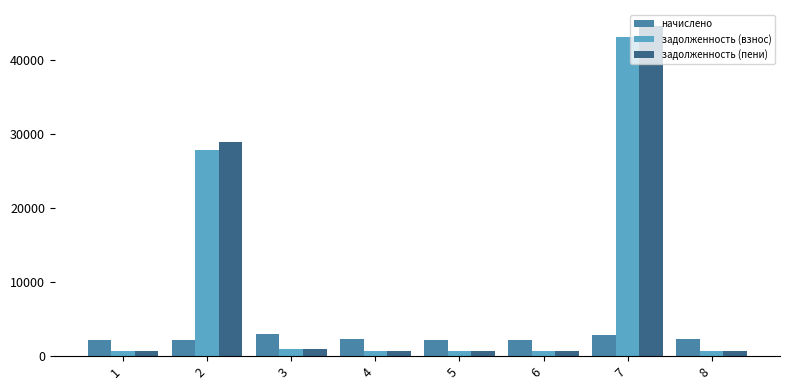

At which label is задолженность (взнос) closest to 21870?

2